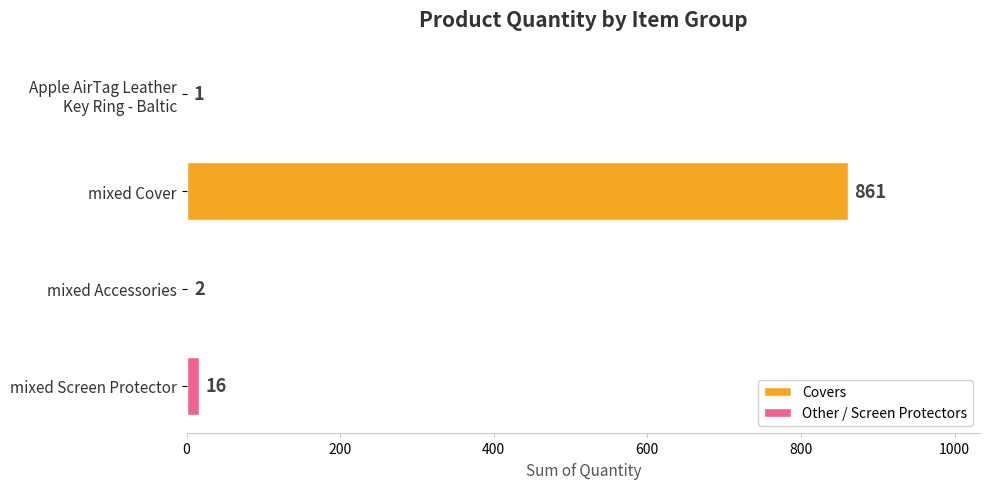

What is the sum of all values?

880